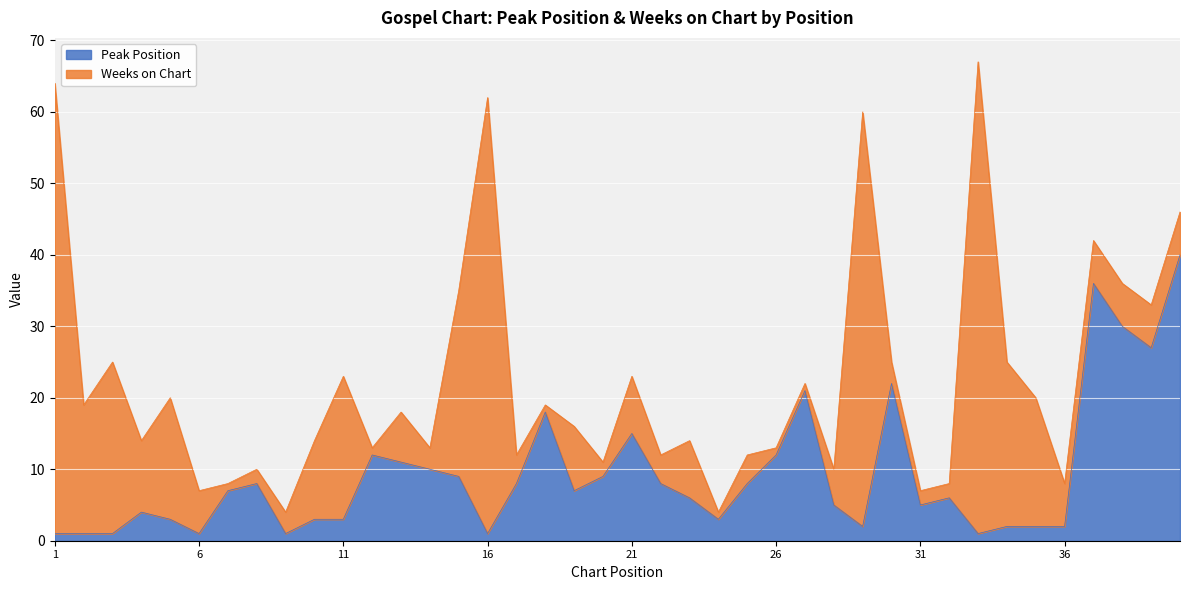

True or false: there are more than 2 points higher than both neighbors.

True